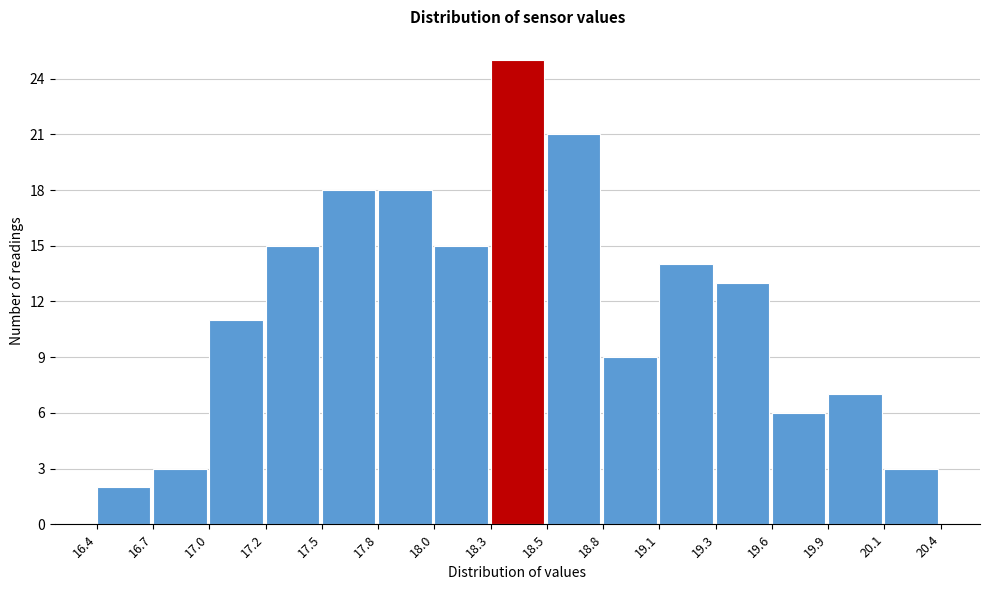

Reading left to right, what are all the values shown in this chart?

2	3	11	15	18	18	15	25	21	9	14	13	6	7	3